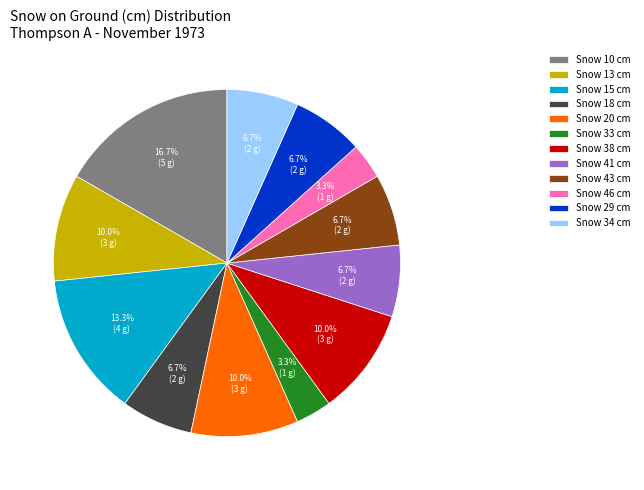

What percentage is NOT represented by Snow 46 cm?

96.7%